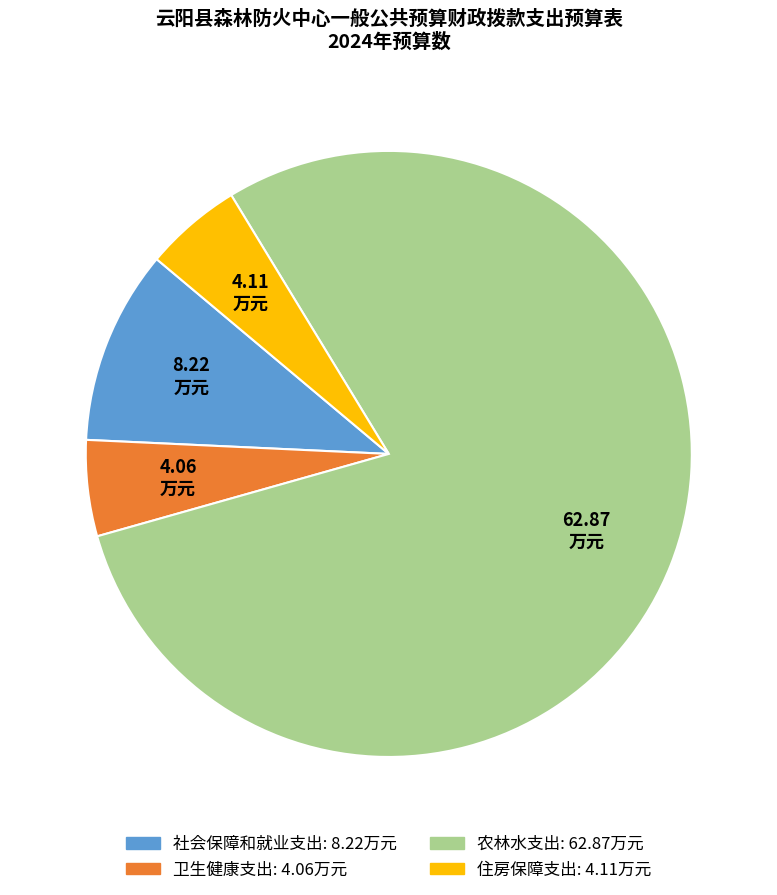

Do 农林水支出 and 卫生健康支出 together represent more than half of the pie?

Yes